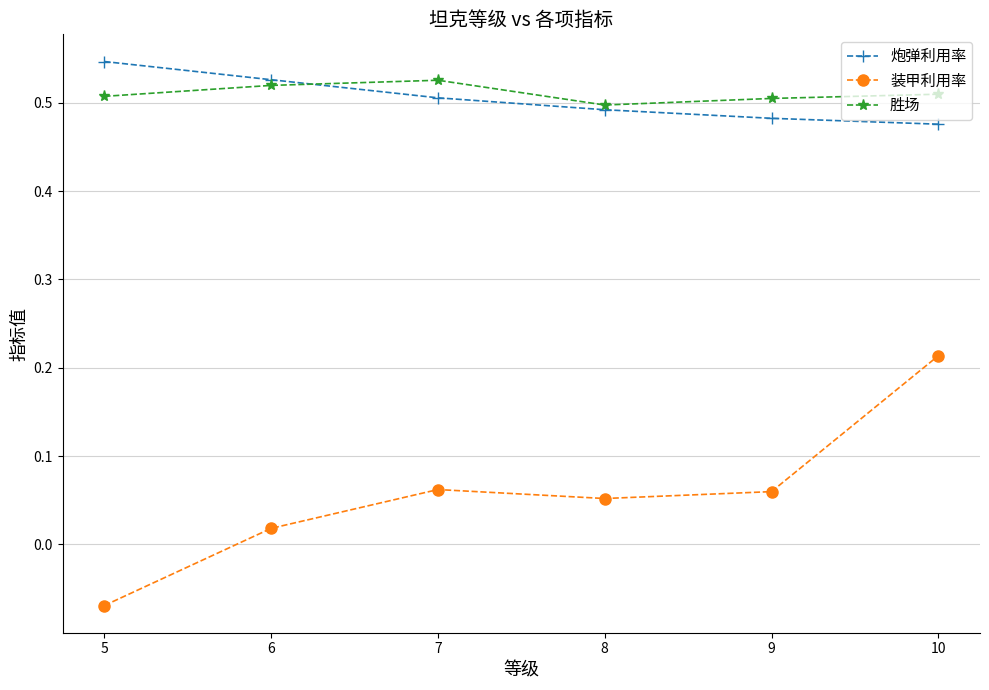

Which series has the largest range (max minus min)?

装甲利用率